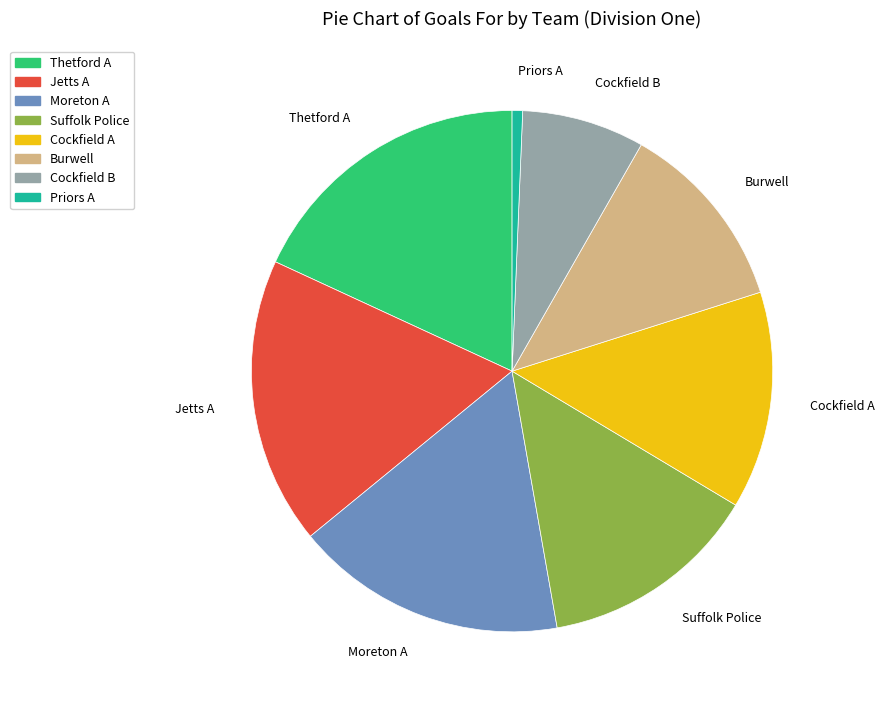

What is the ratio of the value at Jetts A to the value at Cockfield A?

1.3